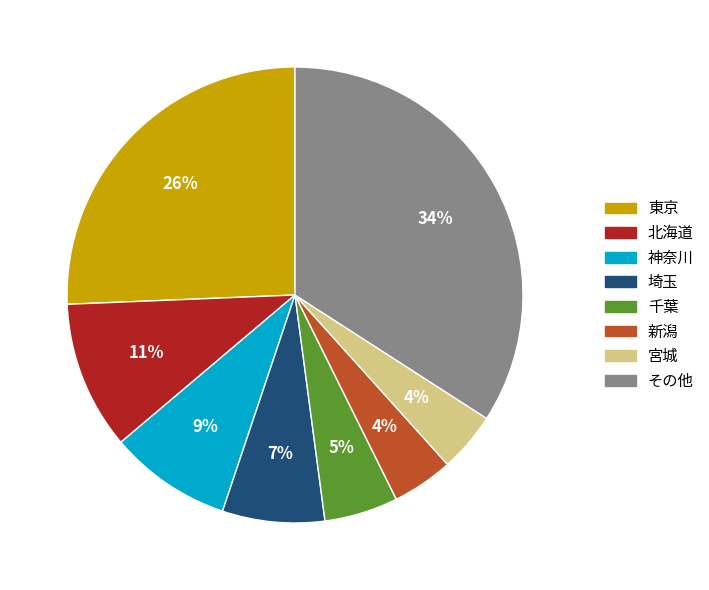

To the nearest percent, what is the difference between the largest and smallest slice percentages?

30%